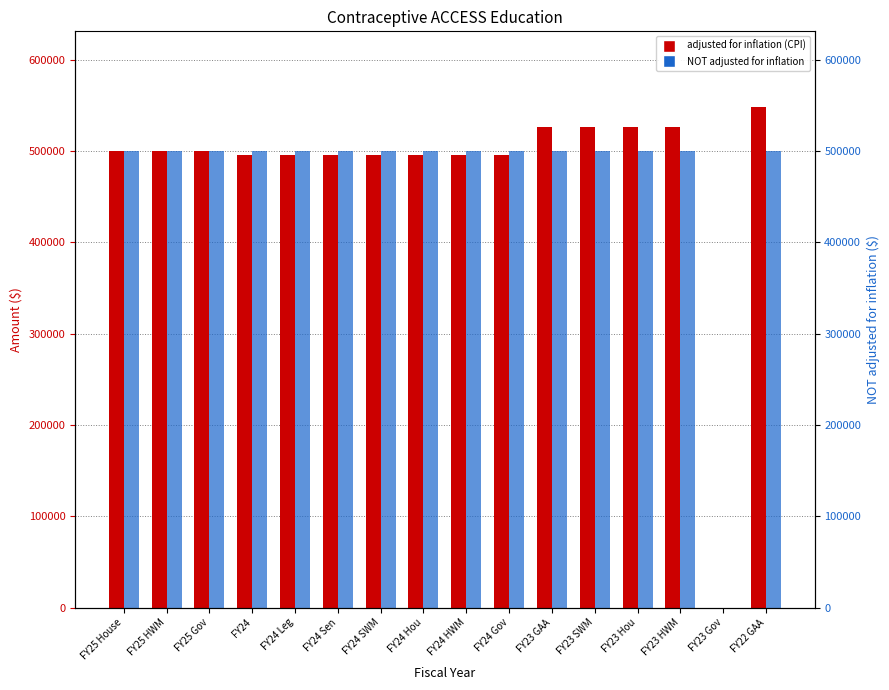

Reading left to right, extract all data points from this chart.

adjusted for inflation (CPI): FY25 House=500000	FY25 HWM=500000	FY25 Gov=500000	FY24=495619	FY24 Leg=495619	FY24 Sen=495619	FY24 SWM=495619	FY24 Hou=495619	FY24 HWM=495619	FY24 Gov=495619	FY23 GAA=526595	FY23 SWM=526595	FY23 Hou=526595	FY23 HWM=526595	FY23 Gov=0	FY22 GAA=548580
NOT adjusted for inflation: FY25 House=500000	FY25 HWM=500000	FY25 Gov=500000	FY24=500000	FY24 Leg=500000	FY24 Sen=500000	FY24 SWM=500000	FY24 Hou=500000	FY24 HWM=500000	FY24 Gov=500000	FY23 GAA=500000	FY23 SWM=500000	FY23 Hou=500000	FY23 HWM=500000	FY23 Gov=0	FY22 GAA=500000